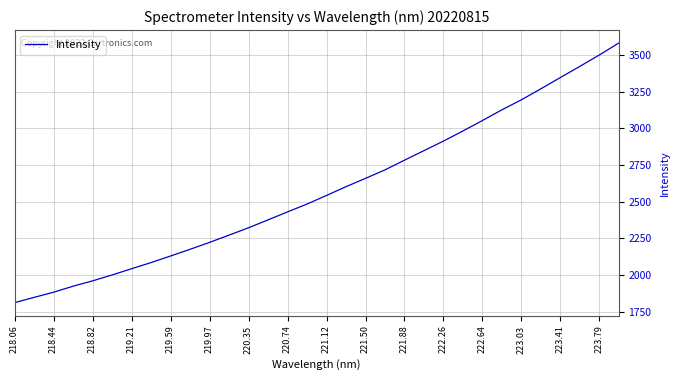

What is the maximum value shown in the chart?

3581.4